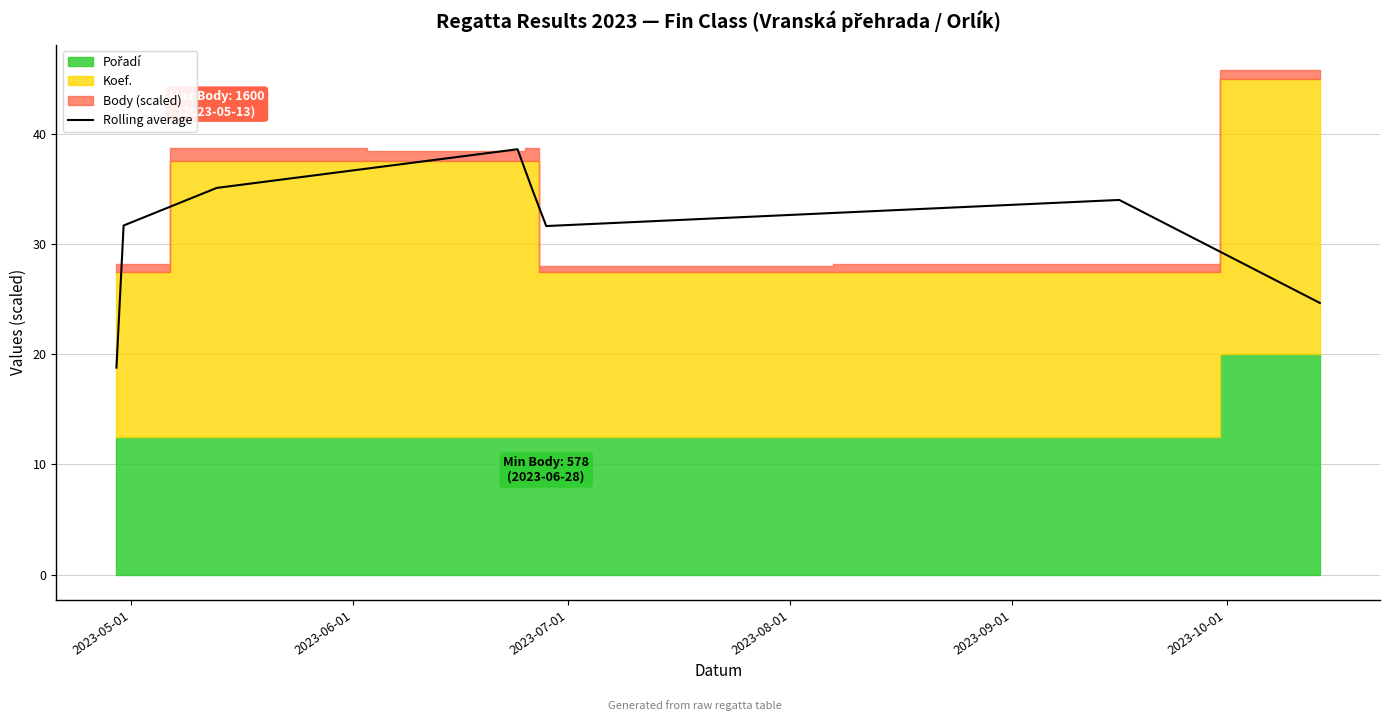

What is the minimum value for Rolling average?

18.8